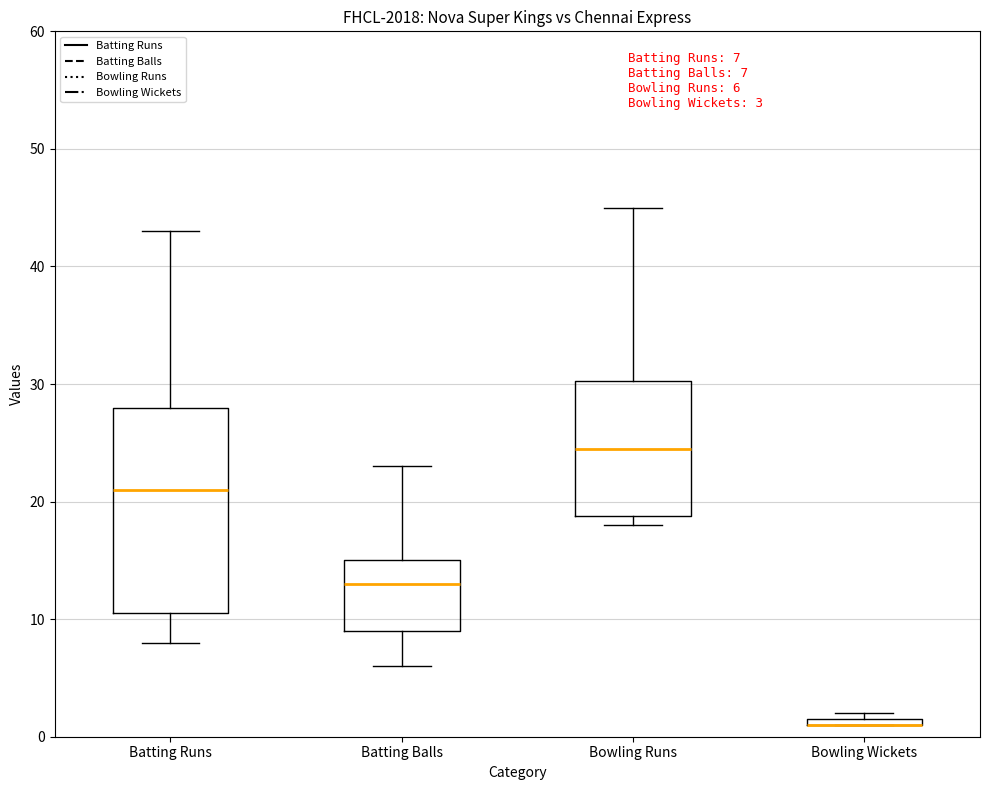

Which box is the tallest, from its lower edge to its upper edge?

Batting Runs